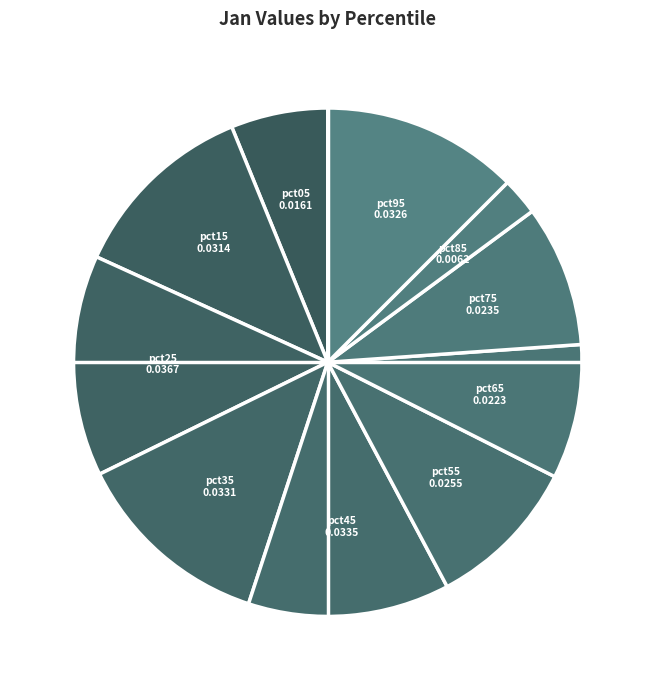

Which category has the smallest portion of the pie?

pct85